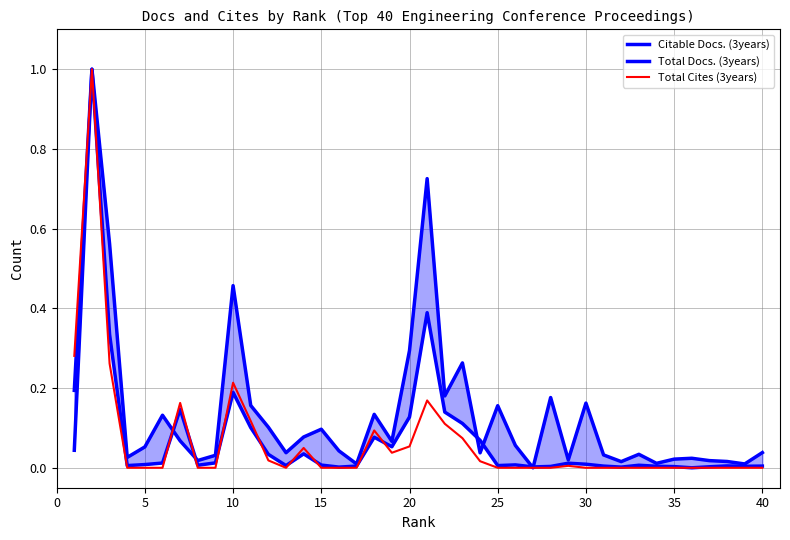

What is the difference between the second highest and minimum values in the Citable Docs. (3years) series?

0.7